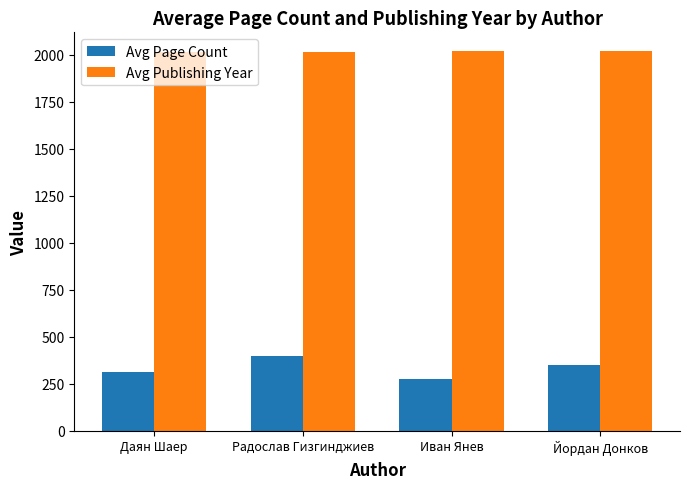

Is the value of Avg Publishing Year at Иван Янев greater than the value of Avg Page Count at Йордан Донков?

Yes